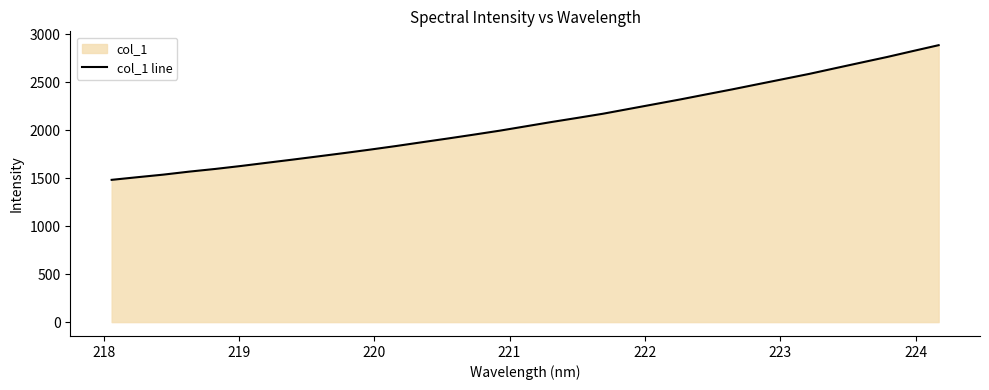

What is the difference between the maximum and minimum values?

1403.8